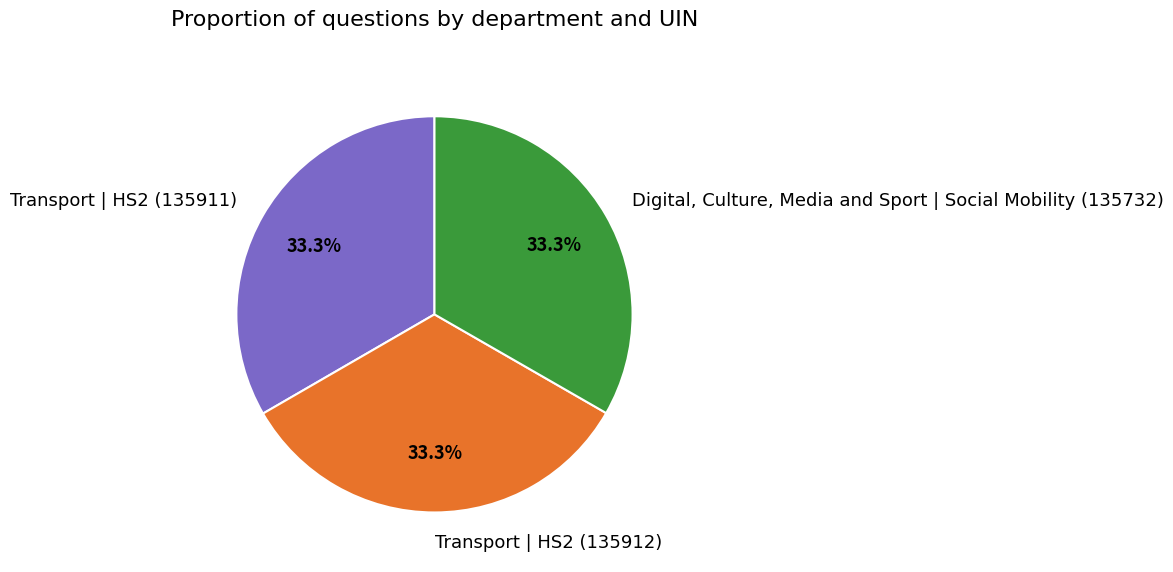

How much of the chart is everything except Transport | HS2 (135912)?

66.7%